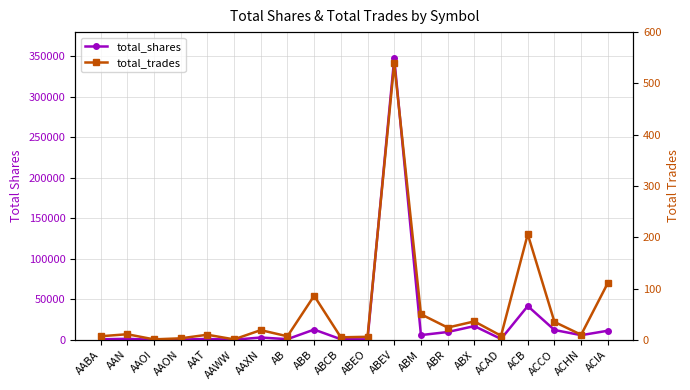

At which label does total_shares first exceed 2900?

ABB